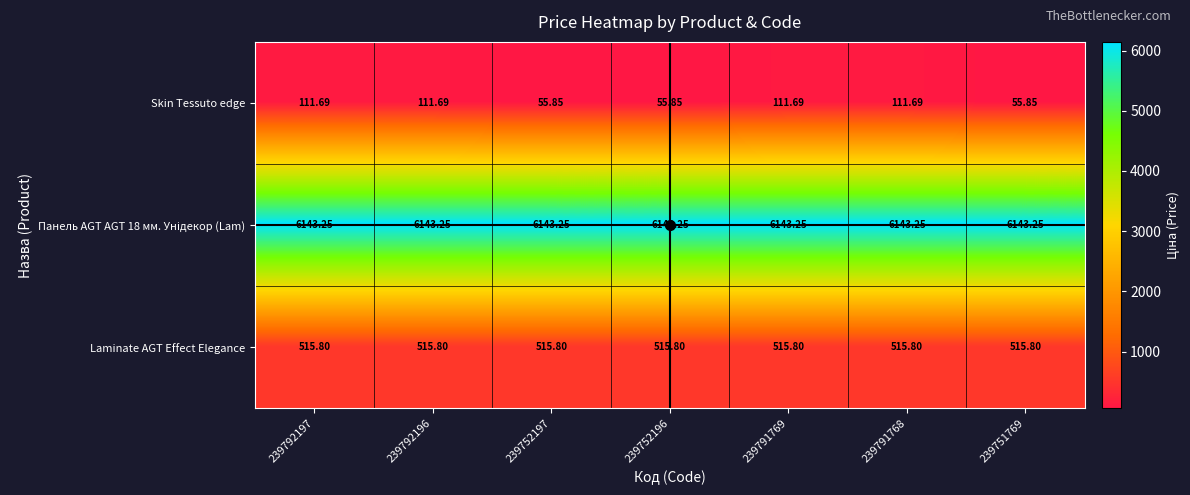

Between 239792197 and 239751769, which series saw the biggest shift?

Skin Tessuto edge